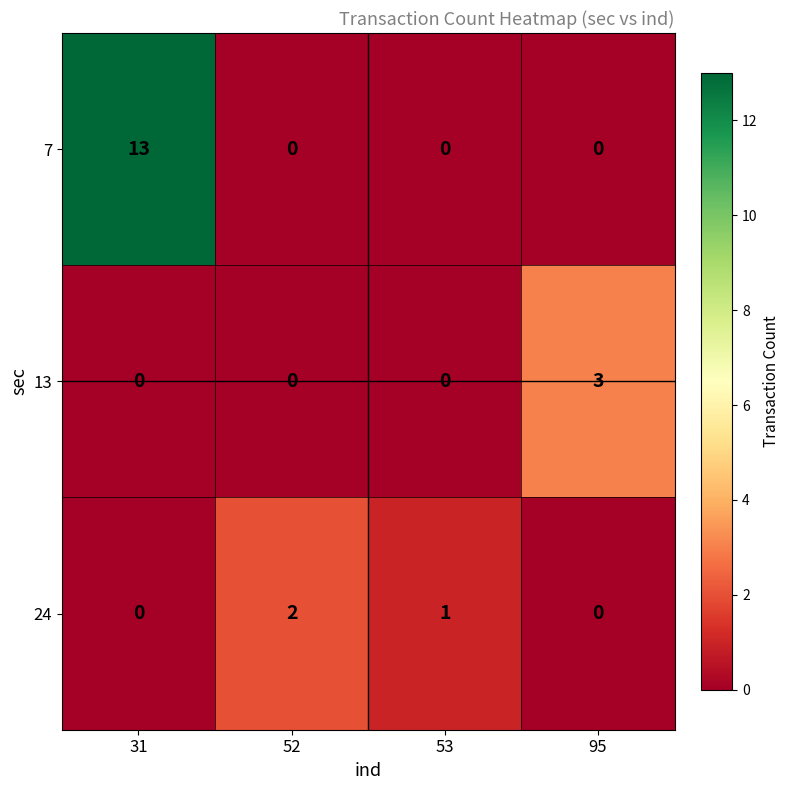

What is the difference between the 13 values at 95 and 31?

3